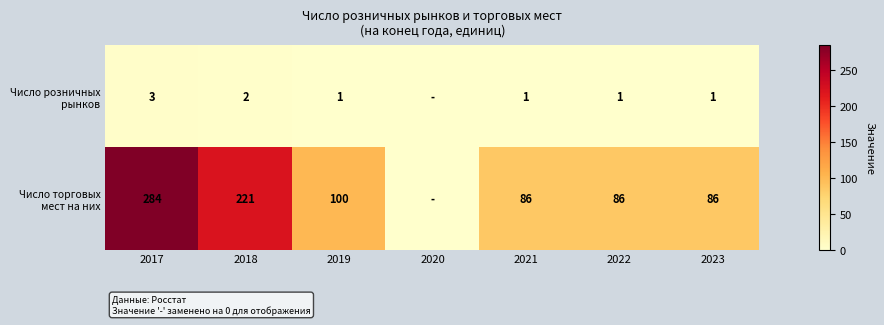

The Число торговых мест на них series shows 100 at 2019. True or false?

True